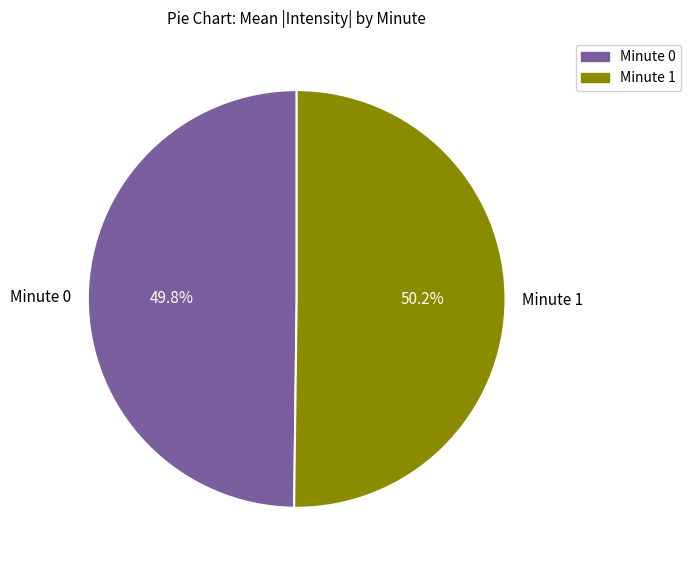

What percentage is NOT represented by Minute 1?

49.8%